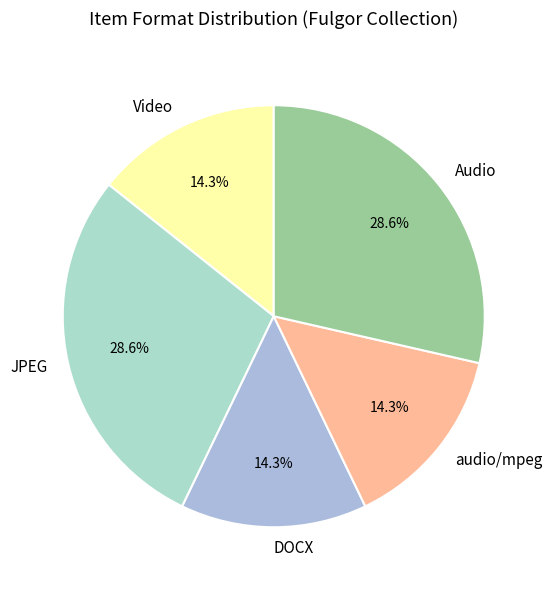

Is there a majority slice in this chart?

No